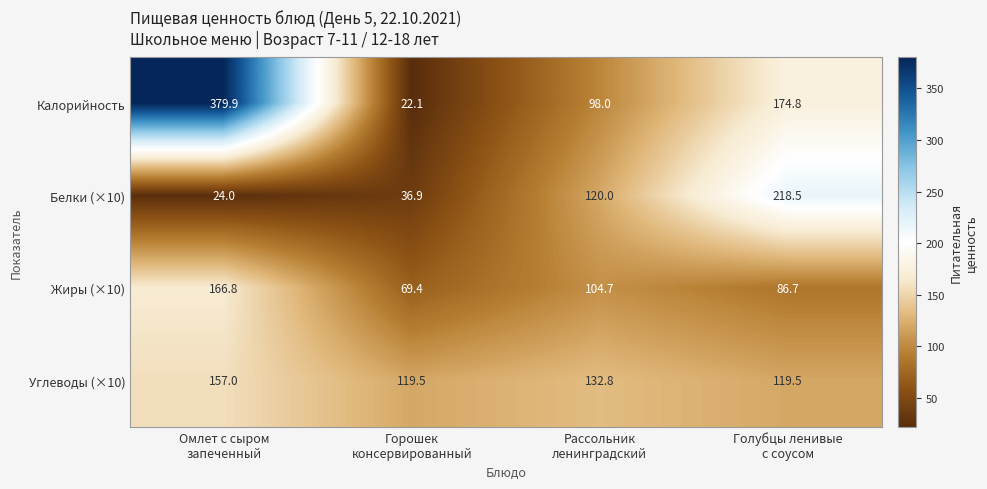

Which series has the widest spread of values?

Калорийность